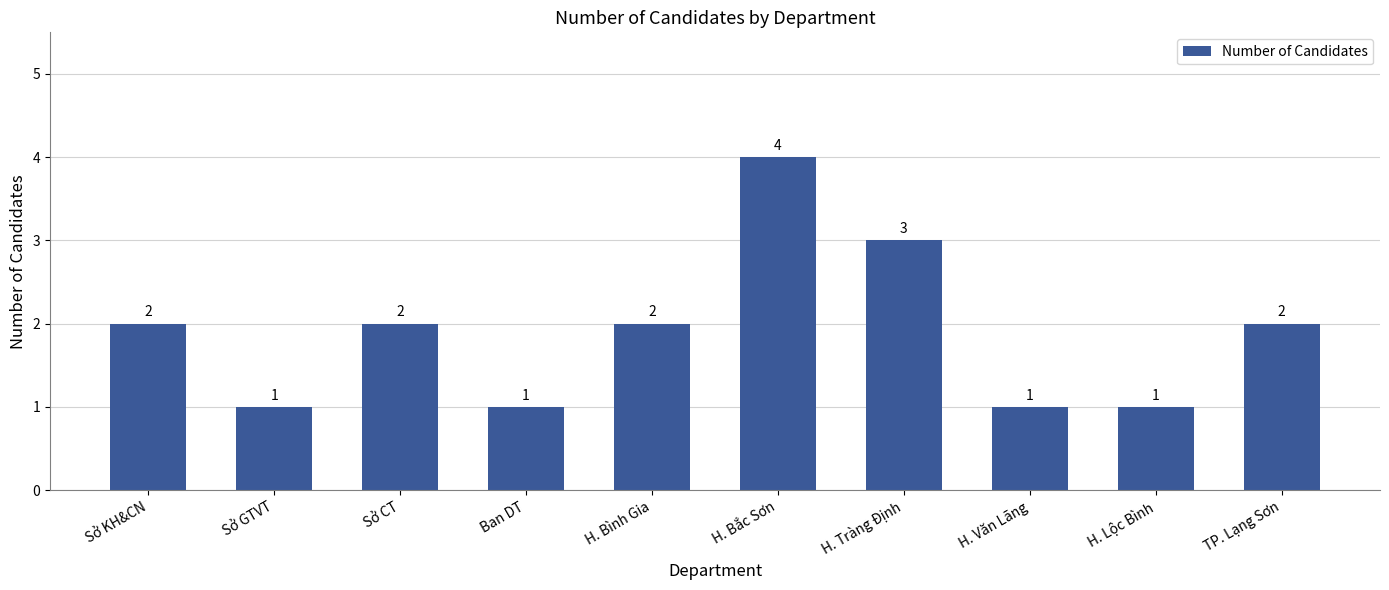

Which label corresponds to the largest value in the chart?

H. Bắc Sơn